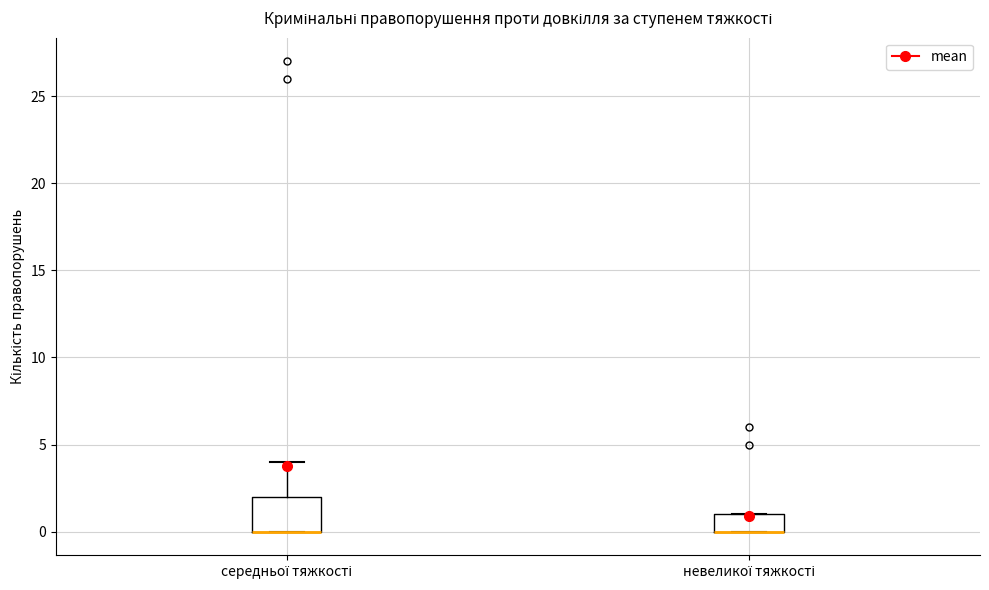

Which box is the tallest, from its lower edge to its upper edge?

середньої тяжкості